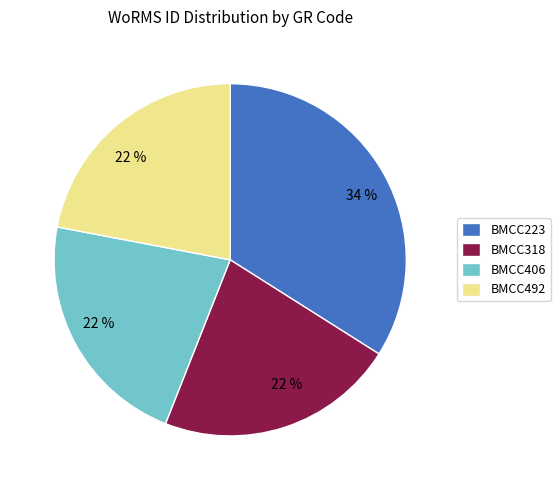

How many slices are in this pie chart?

4